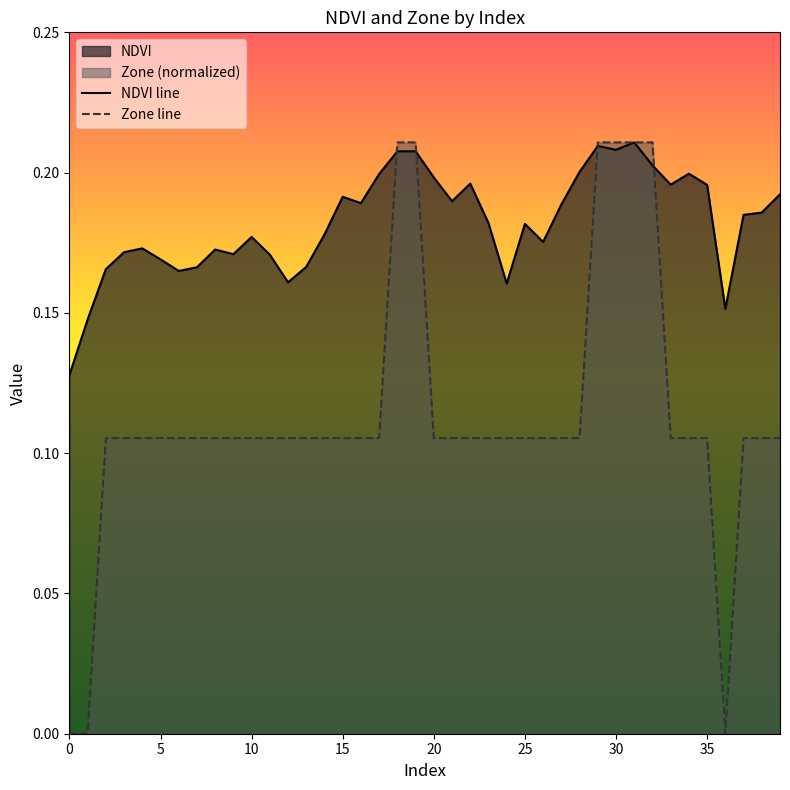

Which category has the highest value in the Zone series?

18